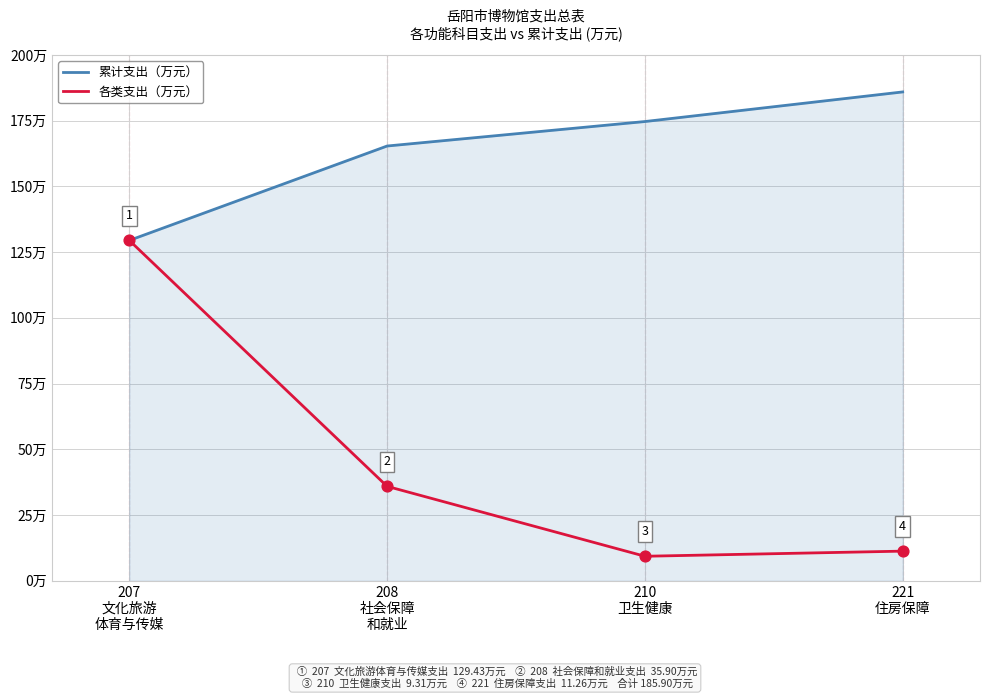

List the series in order of their peak value, lowest first.

各类支出（万元）, 累计支出（万元）